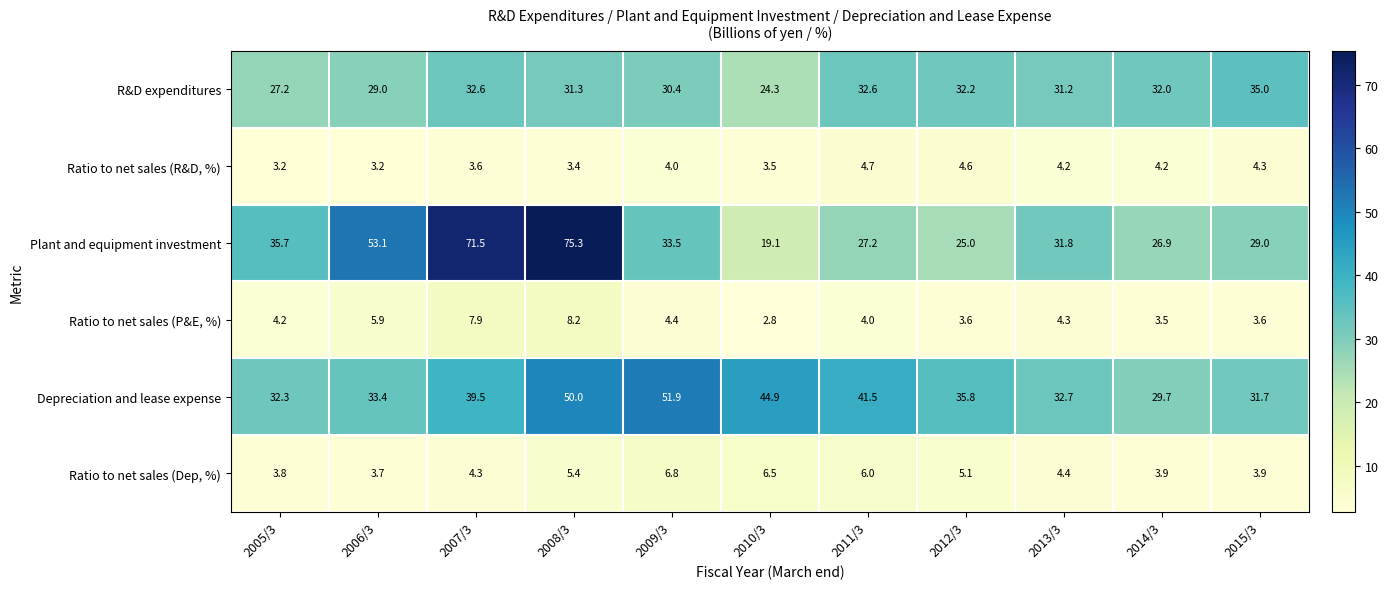

What is the difference between the maximum and minimum values in the R&D expenditures series?

10.7